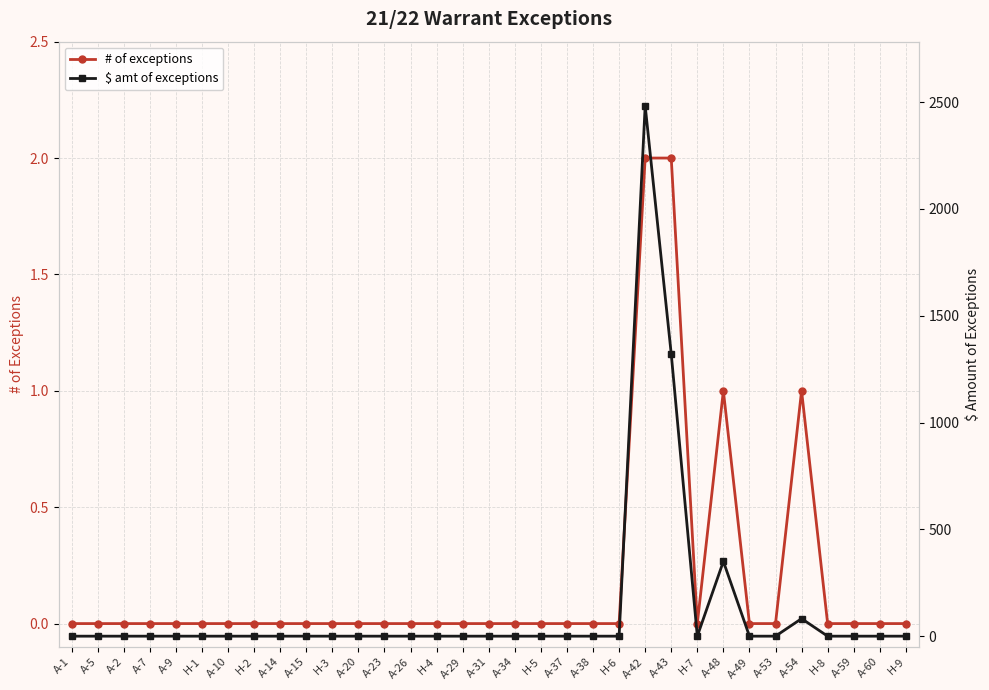

Reading left to right, what are all the values shown in this chart?

# of exceptions: 0.0	0.0	0.0	0.0	0.0	0.0	0.0	0.0	0.0	0.0	0.0	0.0	0.0	0.0	0.0	0.0	0.0	0.0	0.0	0.0	0.0	0.0	2.0	2.0	0.0	1.0	0.0	0.0	1.0	0.0	0.0	0.0	0.0
$ amt of exceptions: 0.0	0.0	0.0	0.0	0.0	0.0	0.0	0.0	0.0	0.0	0.0	0.0	0.0	0.0	0.0	0.0	0.0	0.0	0.0	0.0	0.0	0.0	2482.4	1320.9	0.0	350.0	0.0	0.0	82.1	0.0	0.0	0.0	0.0